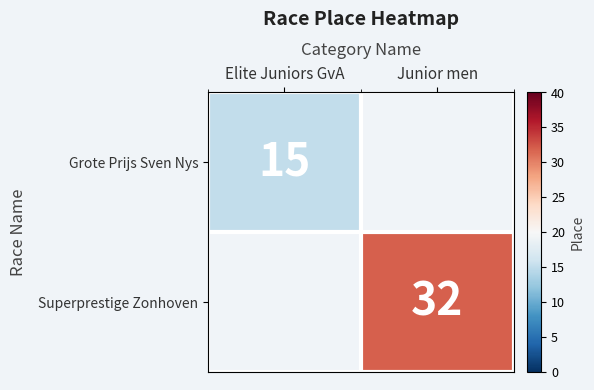

Is it true that Grote Prijs Sven Nys equals 23 at Elite Juniors GvA?

False